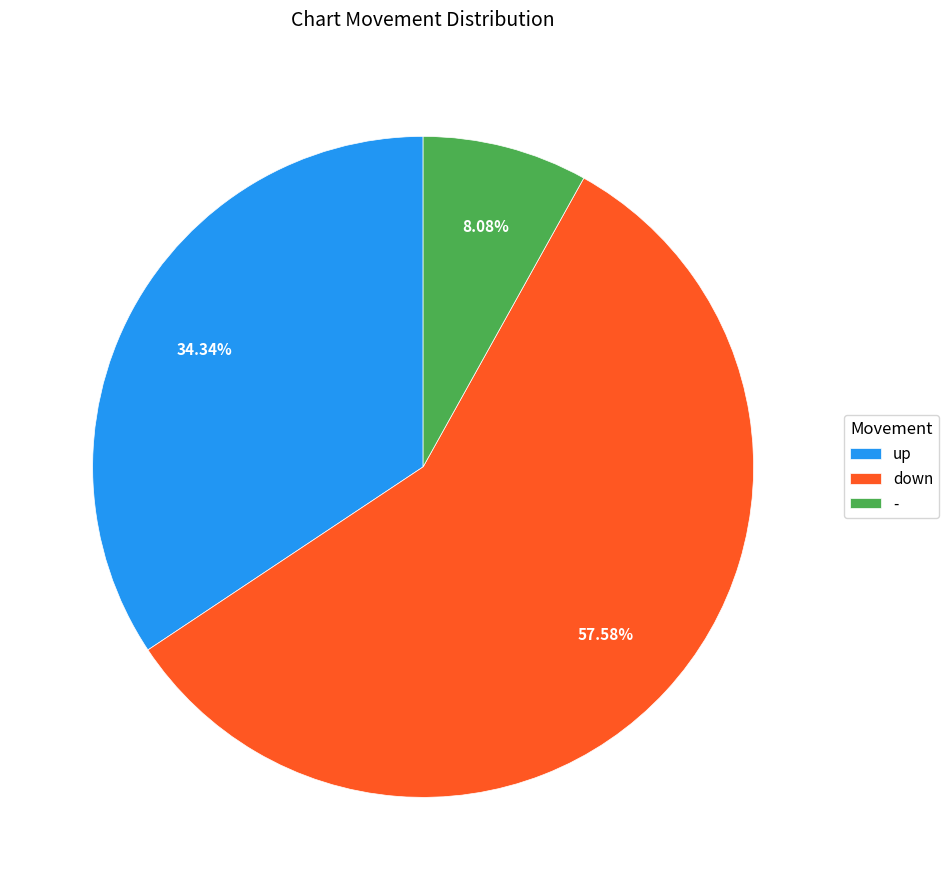

Which has a higher value, up or -?

up